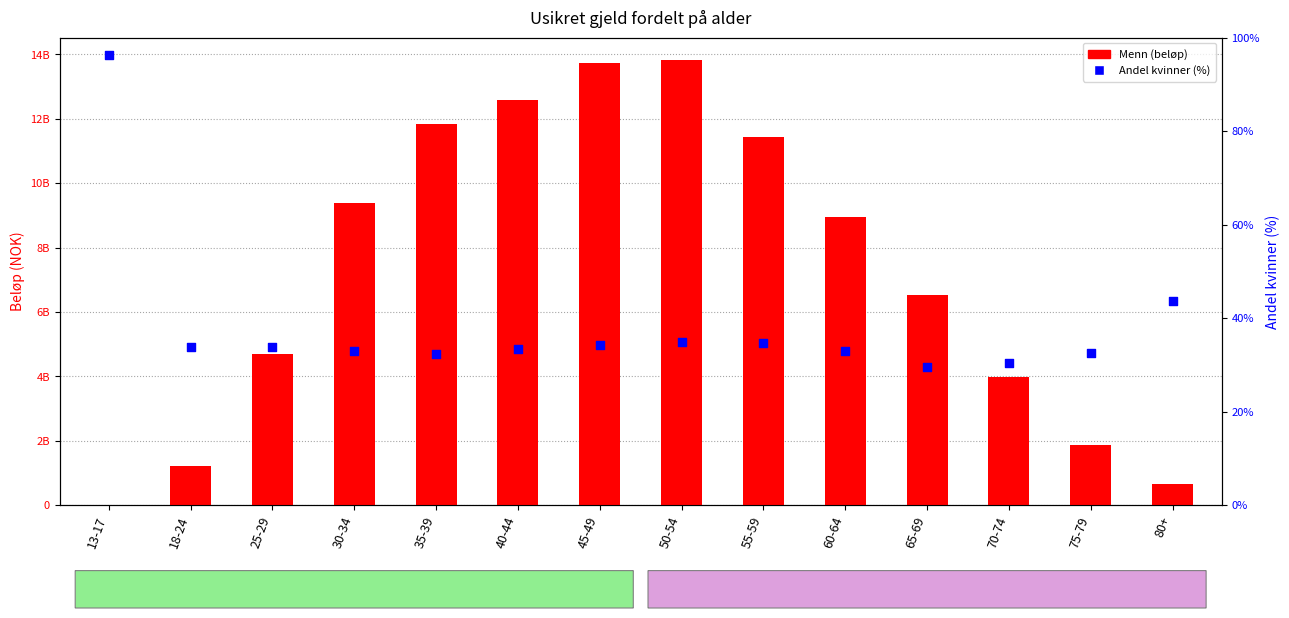

What is the total value across all series at 35-39?

11827352231.3